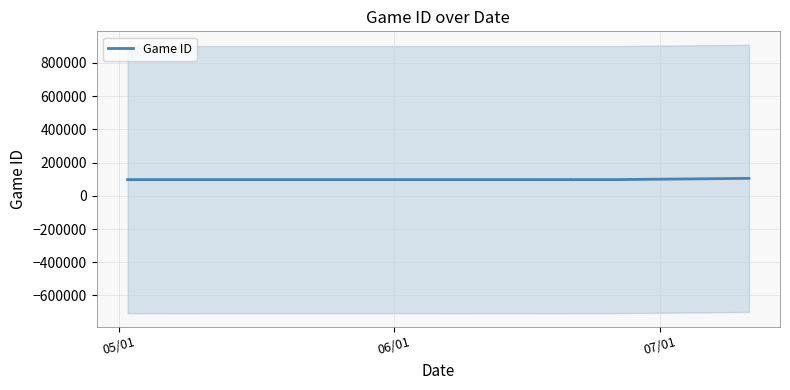

What is the value of the 14th point from the left?

97583